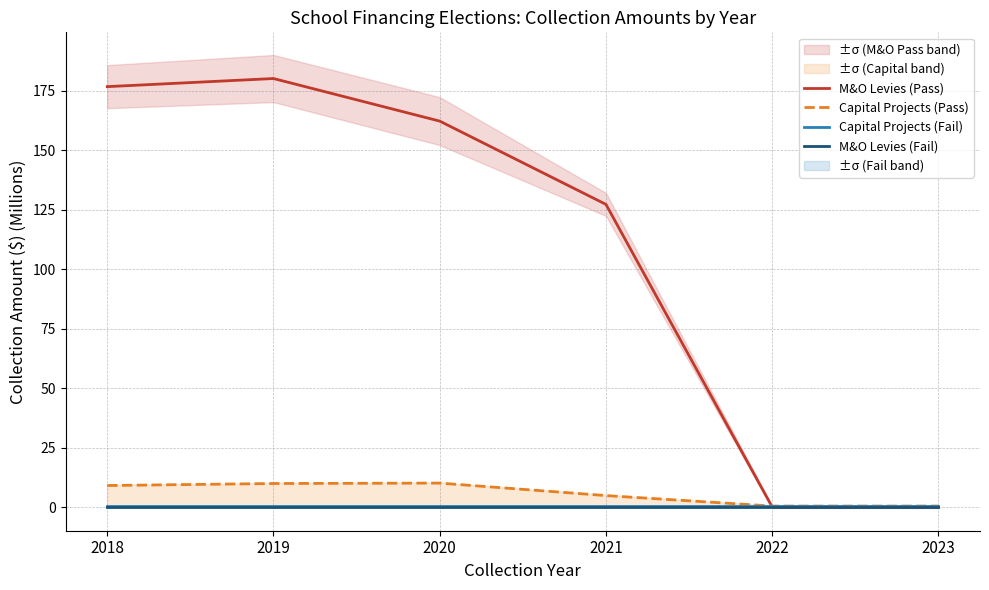

At which label does M&O Levies (Pass) reach its peak?

2019